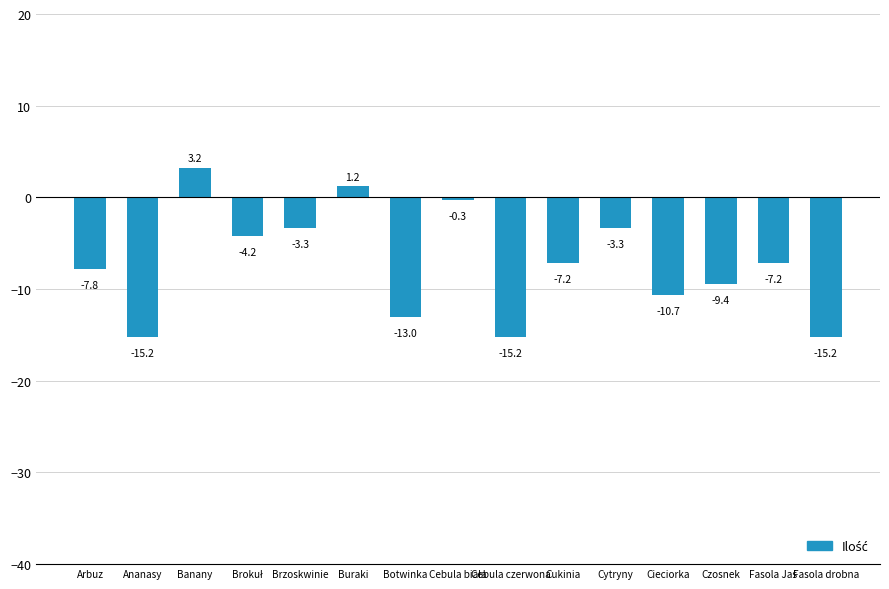

What is the sum of all values?

-107.6